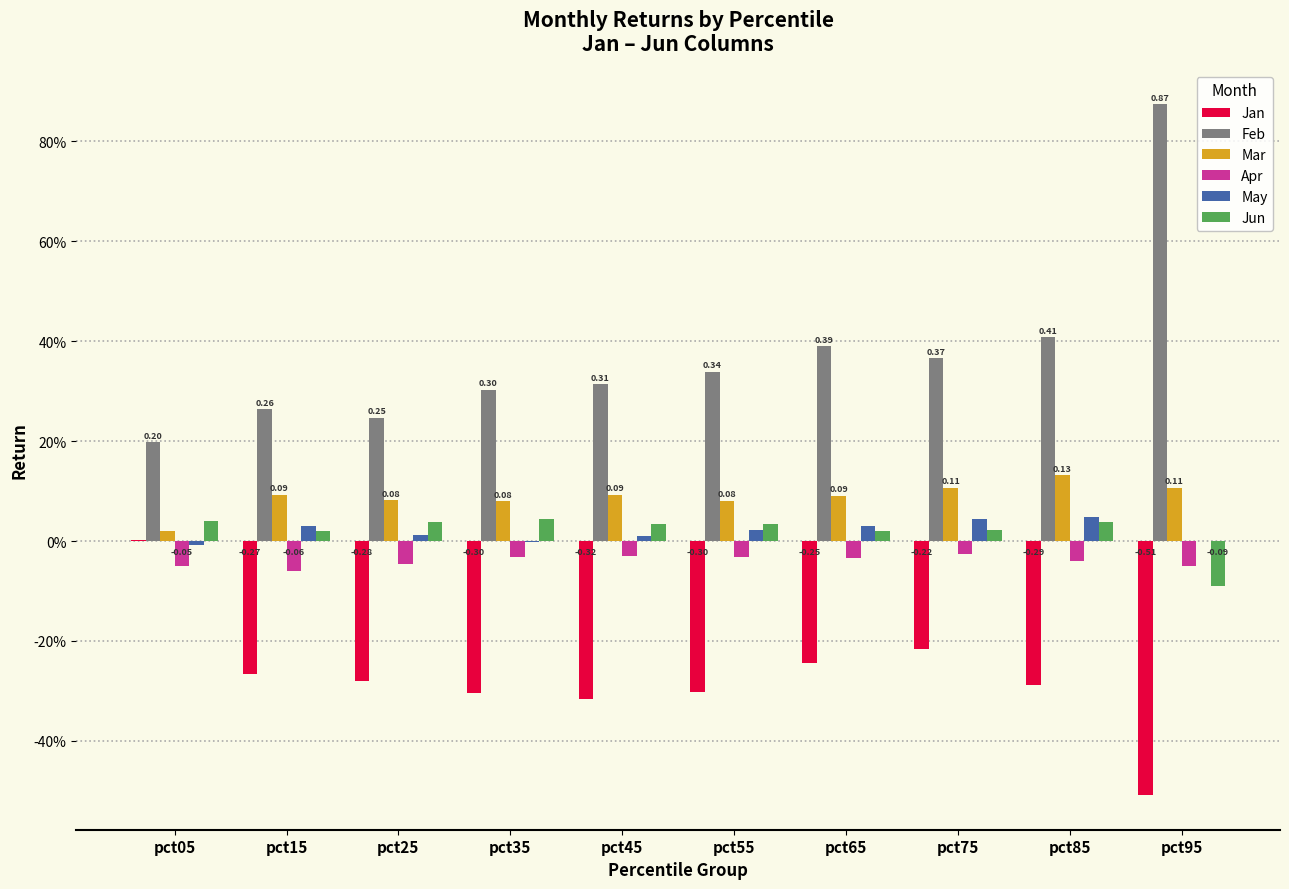

What is the difference between the second highest and minimum values in the May series?

0.1